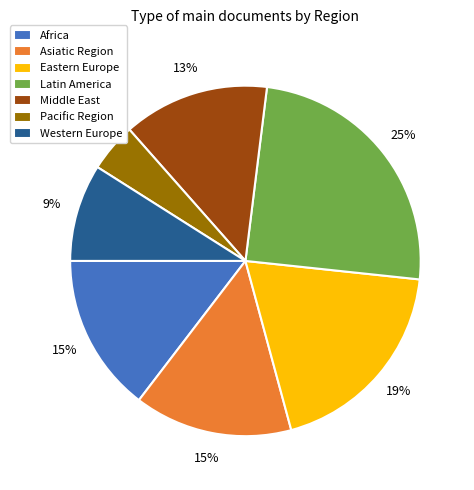

What percentage is the Western Europe slice, to the nearest percent?

9%